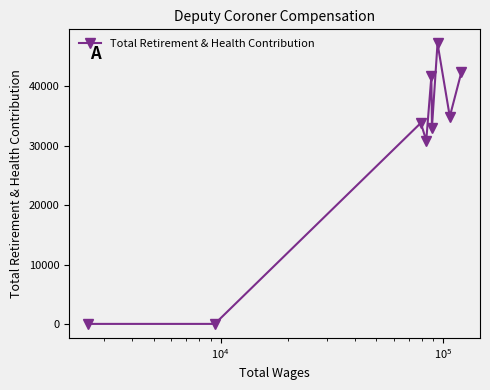

What is the difference between the maximum and minimum values?

47232